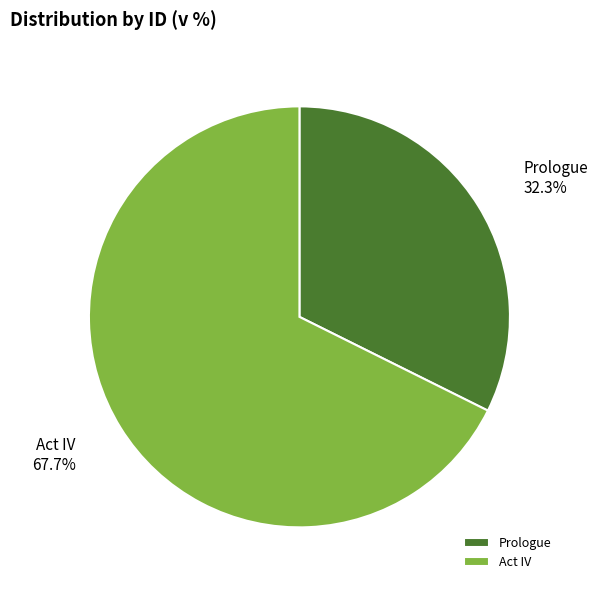

To the nearest percent, what is the difference between the Prologue and Act IV slice percentages?

35%